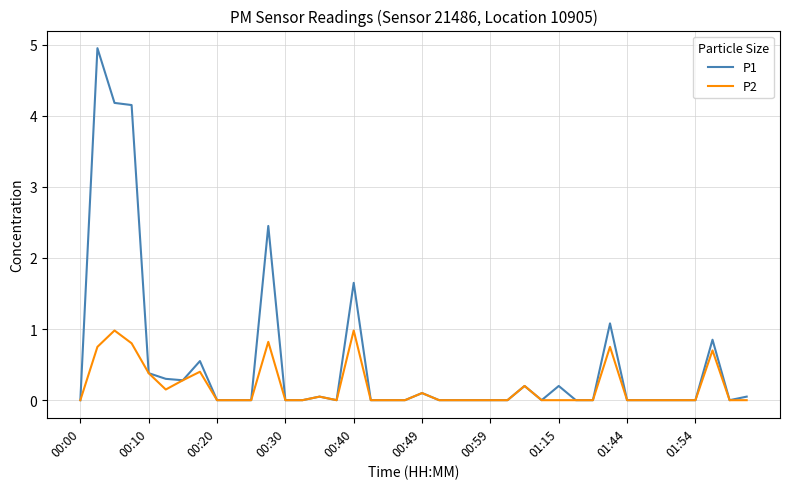

What is the maximum value for P1?

5.0